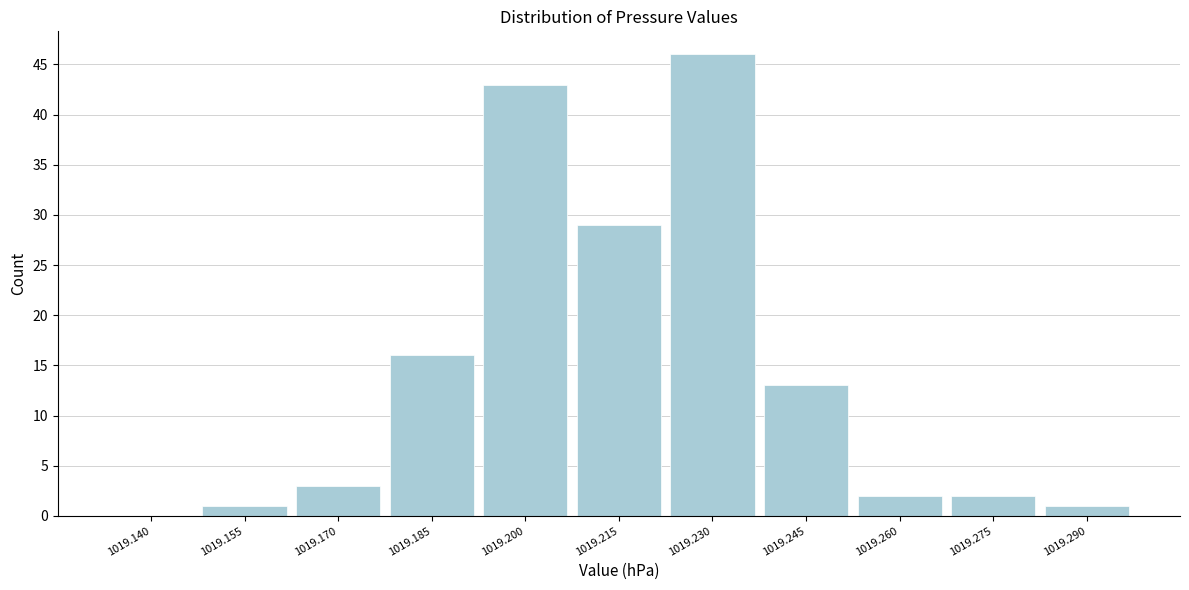

Reading left to right, list all the values displayed in this chart.

1019.140=0	1019.155=1	1019.170=3	1019.185=16	1019.200=43	1019.215=29	1019.230=46	1019.245=13	1019.260=2	1019.275=2	1019.290=1